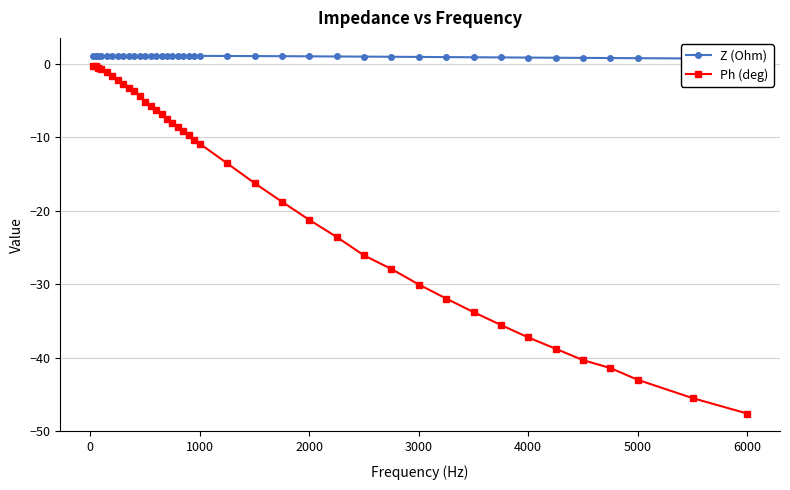

What is the value of the Ph (deg) point at the 12th from the left?

-5.2